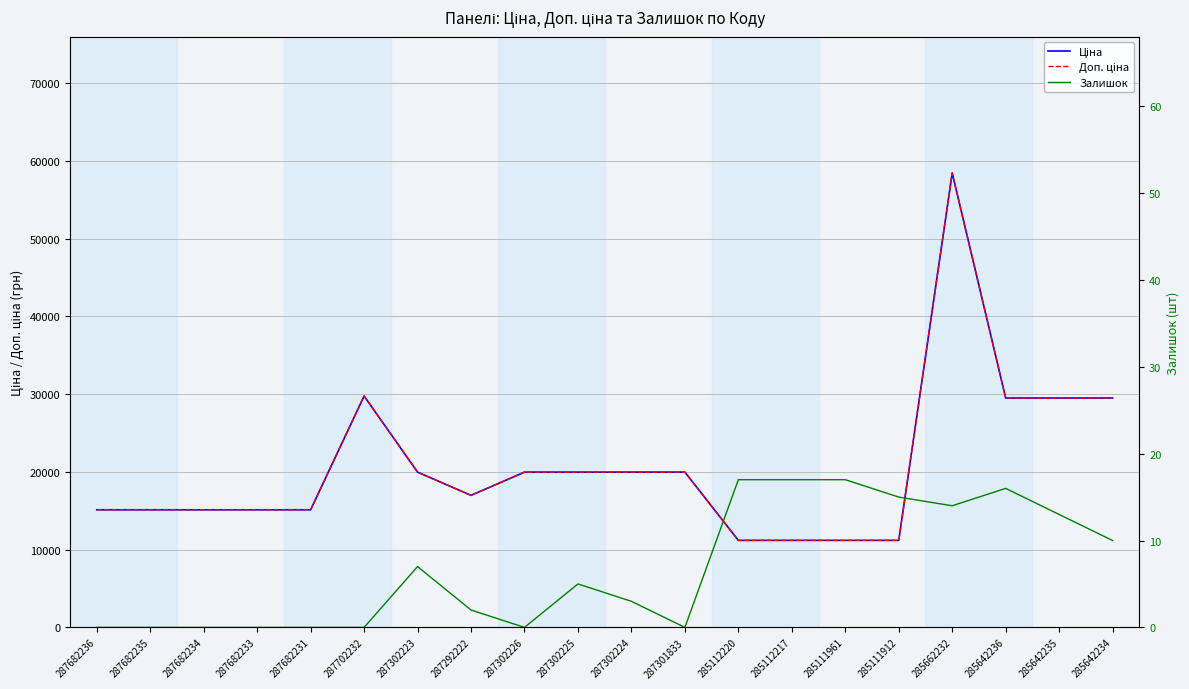

How many positive values does the Залишок series have?

12